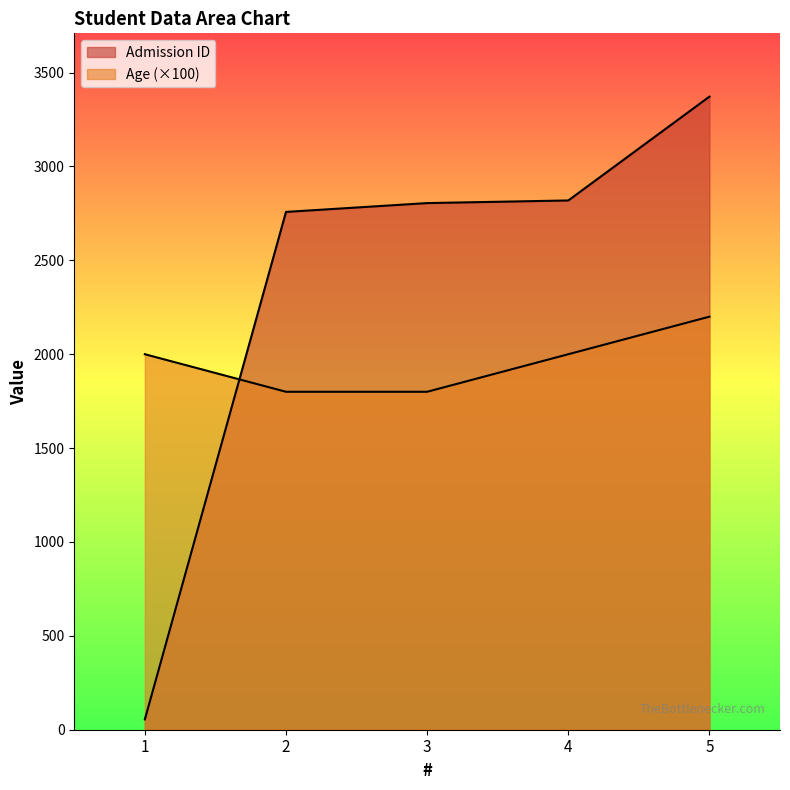

How many data points does each series have?

5